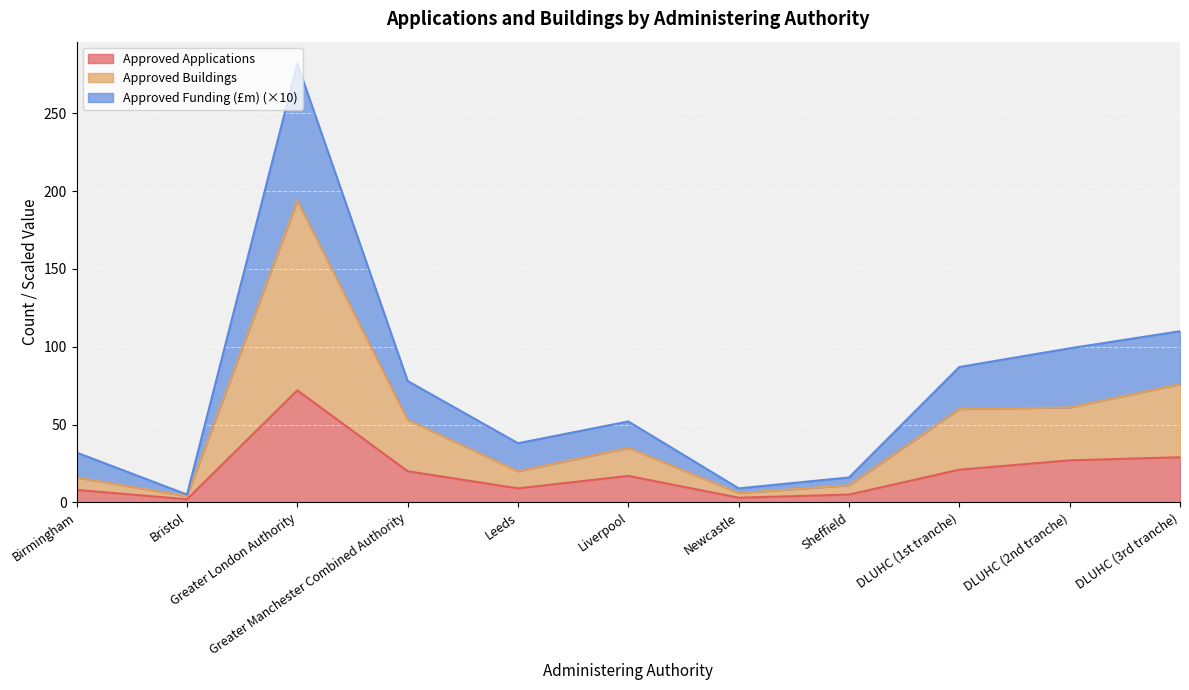

True or false: Approved Buildings and Approved Funding (£m) intersect in this chart.

False